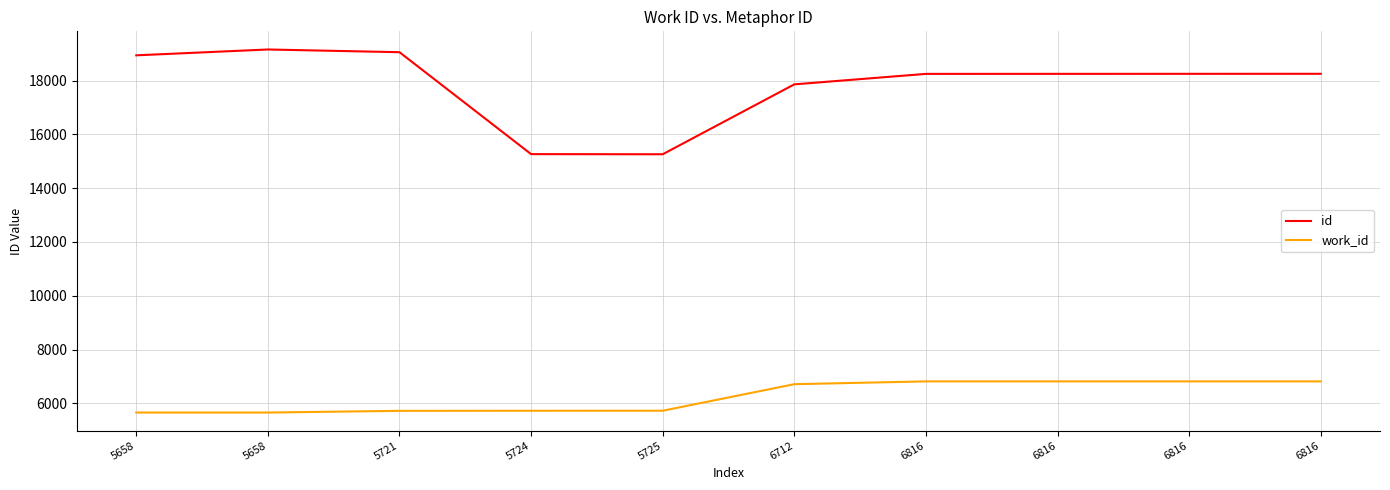

What is the difference between the id values at 5658 and 6712?

1296